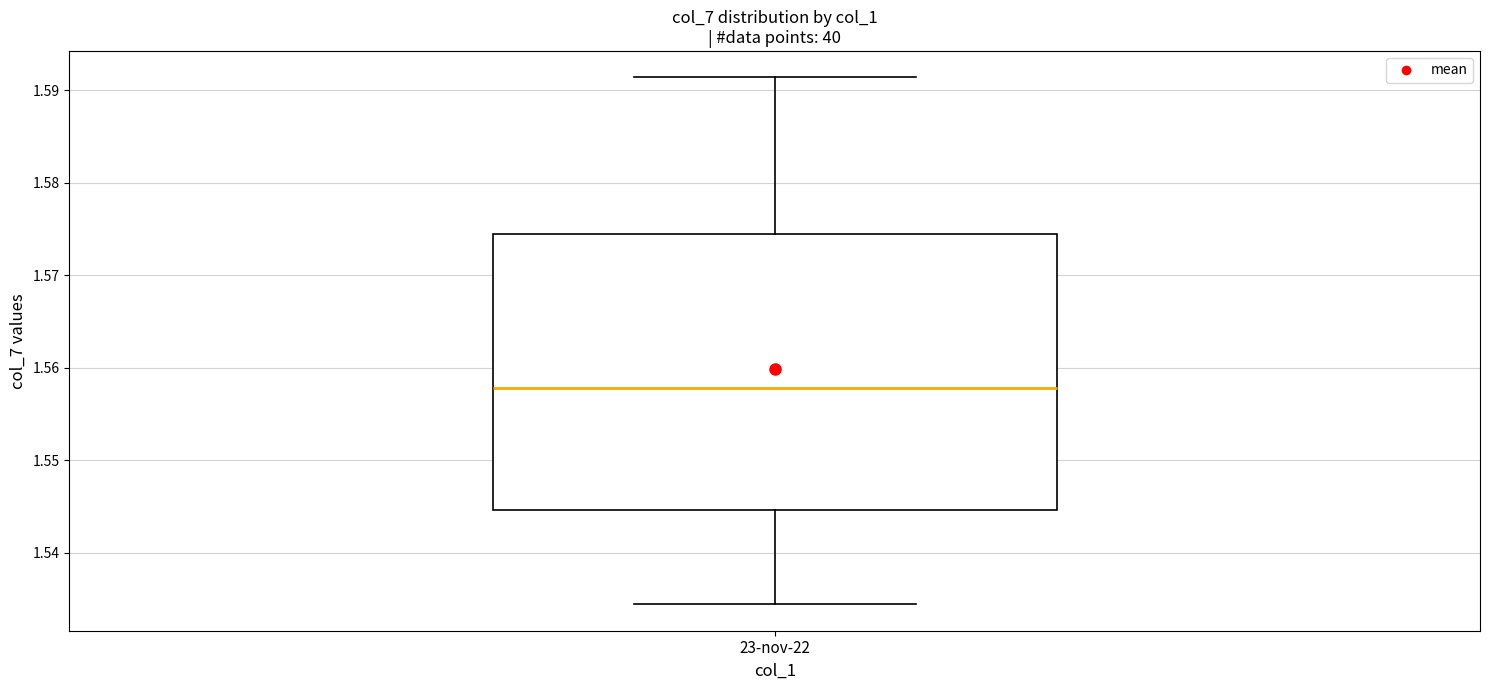

Transcribe this box plot: give where the median line is, the range the box spans, and where the two whiskers end, as read against the y-axis. The values are not printed on the chart, so give them approximately, as read against the axis.

median 1.558, box 1.545 to 1.574, whiskers 1.534 to 1.591